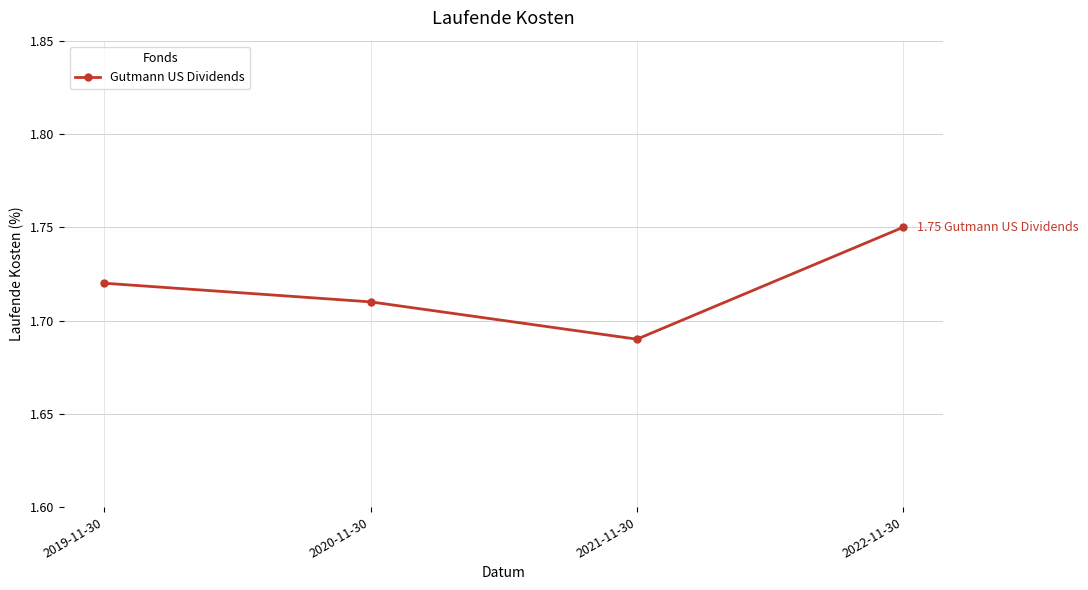

Is it true that the value at 2020-11-30 is 2.4?

False